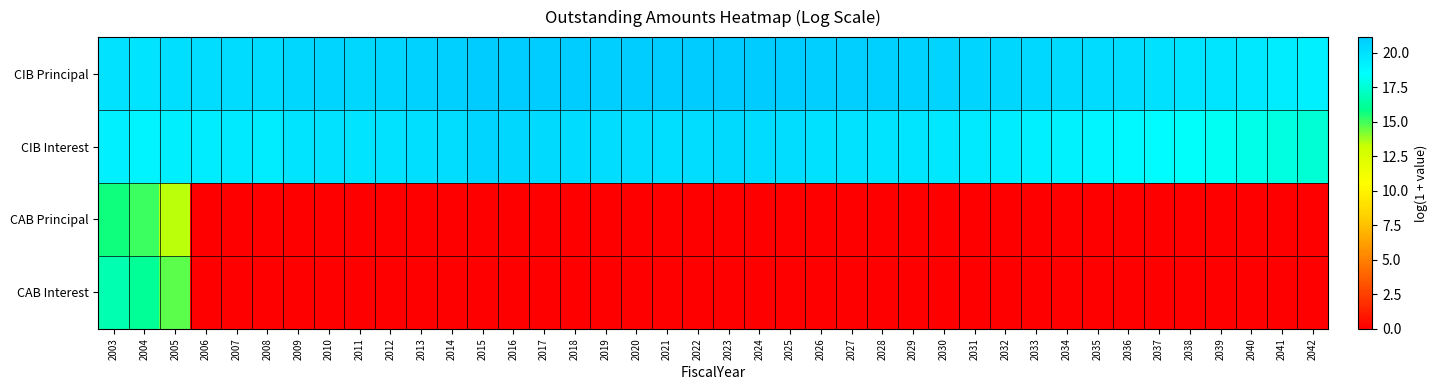

At which category is the sum across all series the highest?

2003